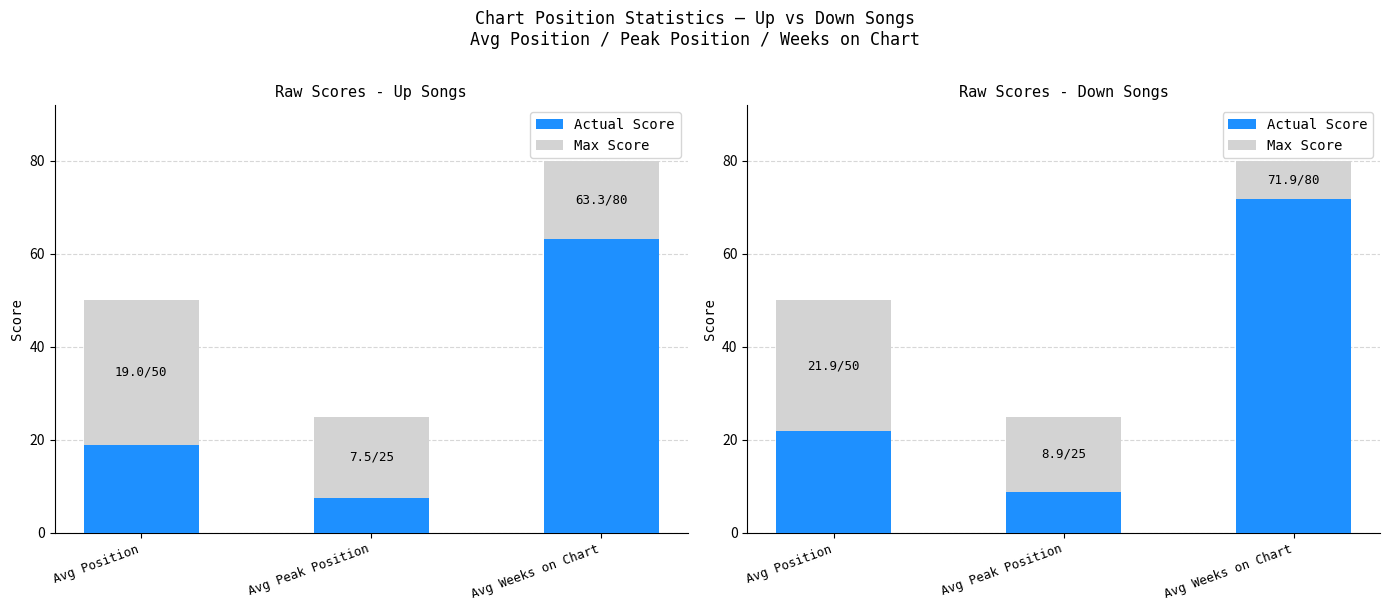

Which series changed the most between Avg Position and Avg Weeks on Chart?

Actual Score